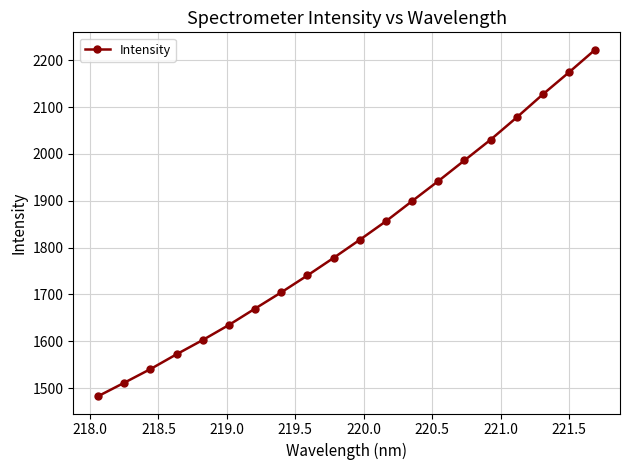

What is the difference between the maximum and minimum values?

740.3